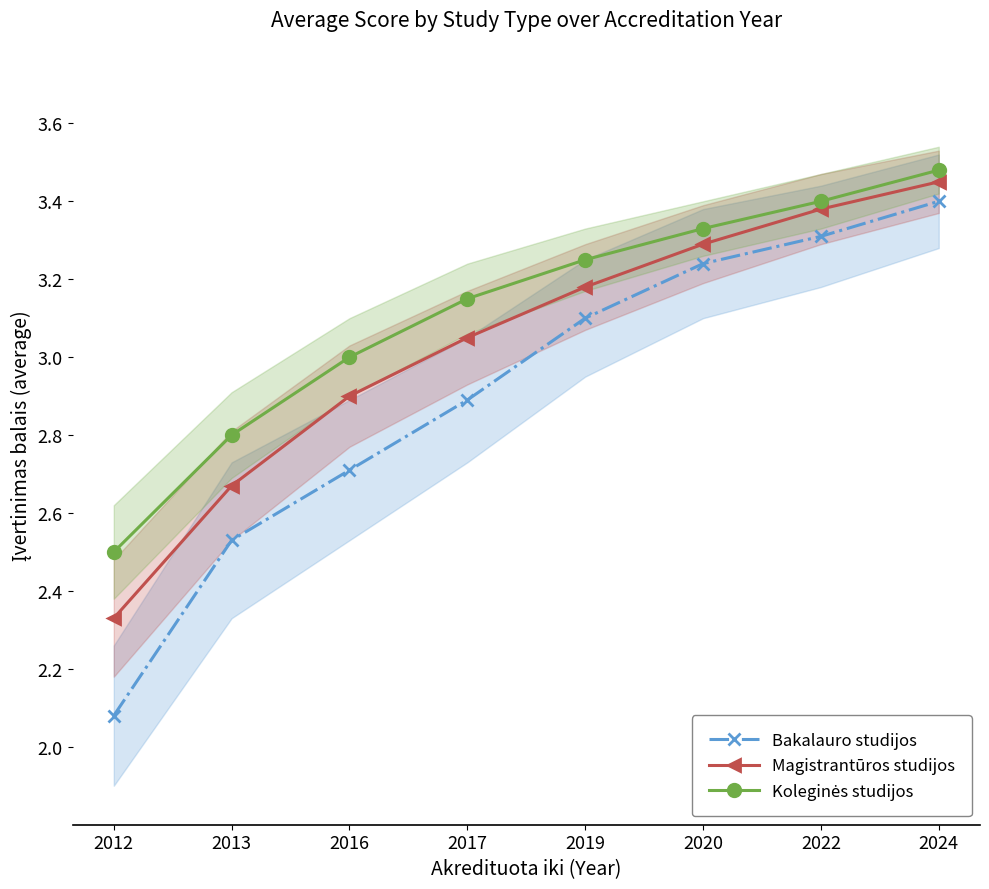

Which label corresponds to the smallest value in the chart?

2012